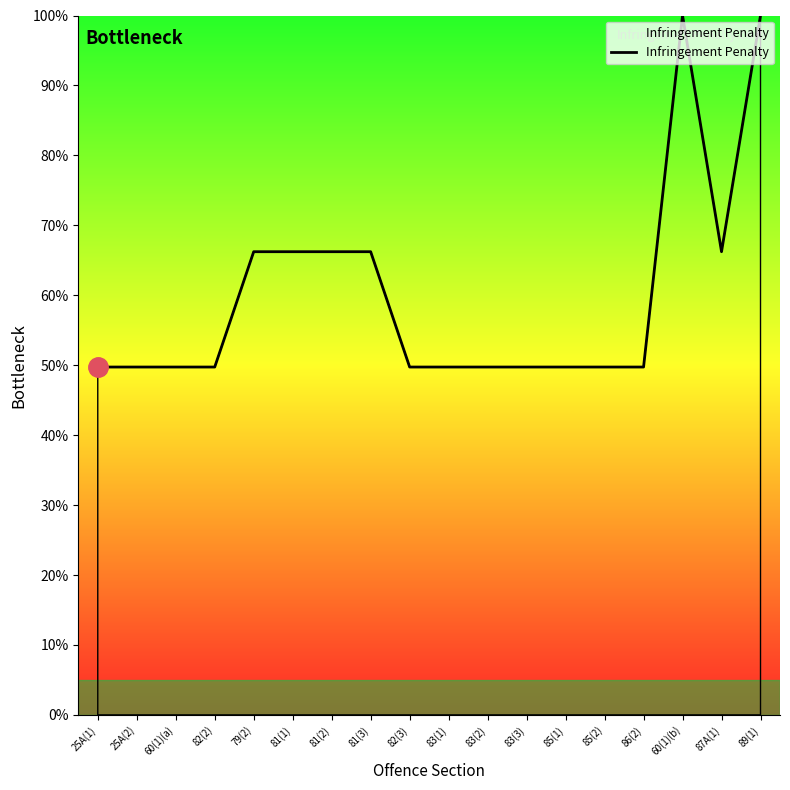

What is the approximate value at 85(1)?

49.7